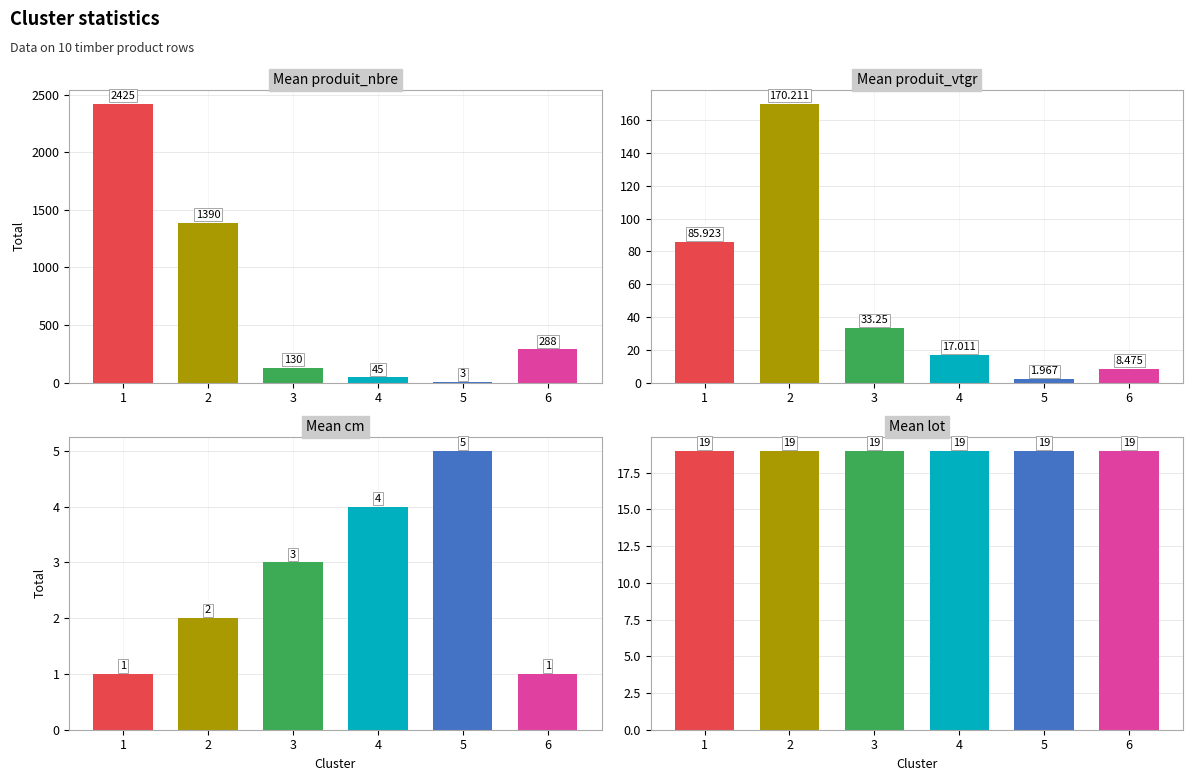

Which category has the highest value across all series?

1